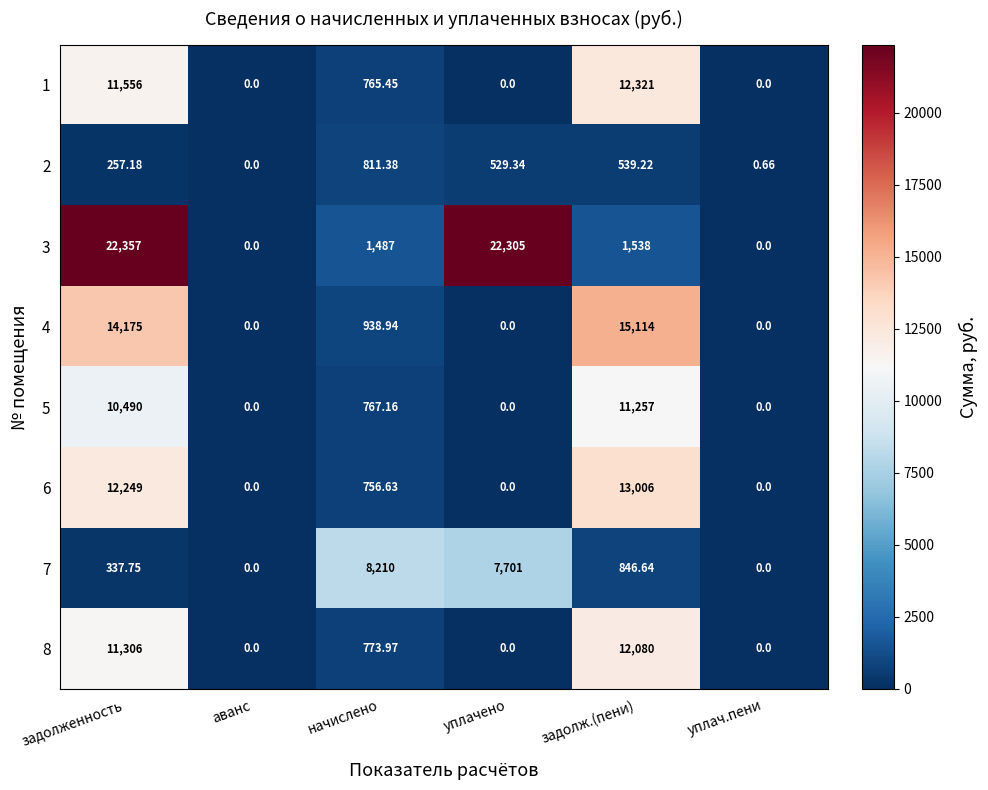

At which category is the sum across all series the highest?

задолженность